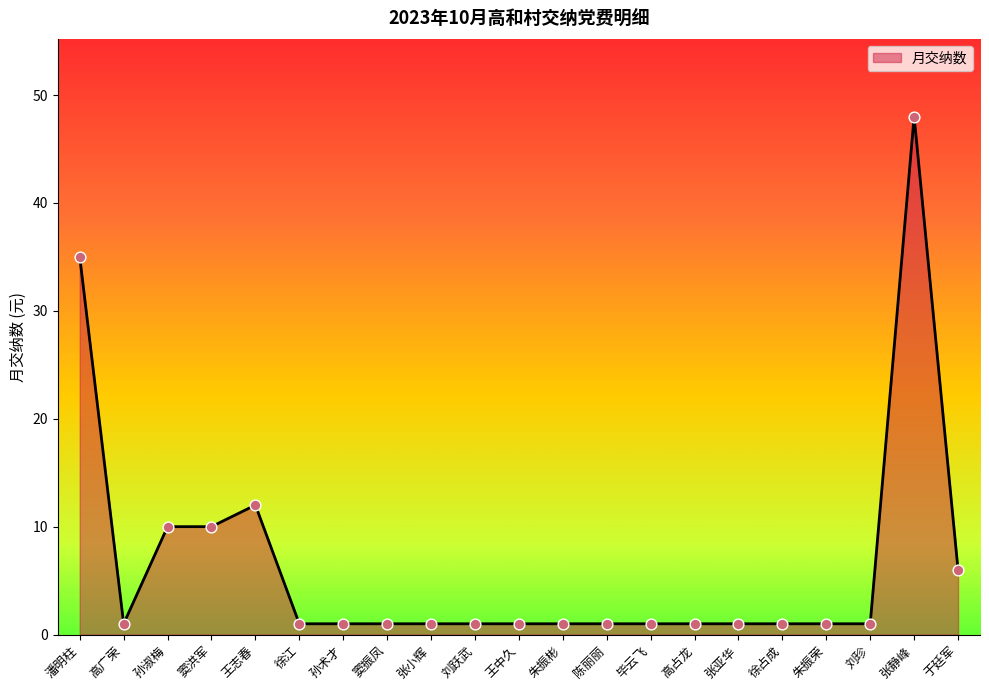

What is the change in value from 孙淑梅 to 王志春?

+2